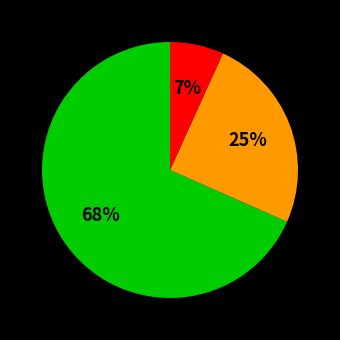

To the nearest percent, what is the average slice percentage?

33%